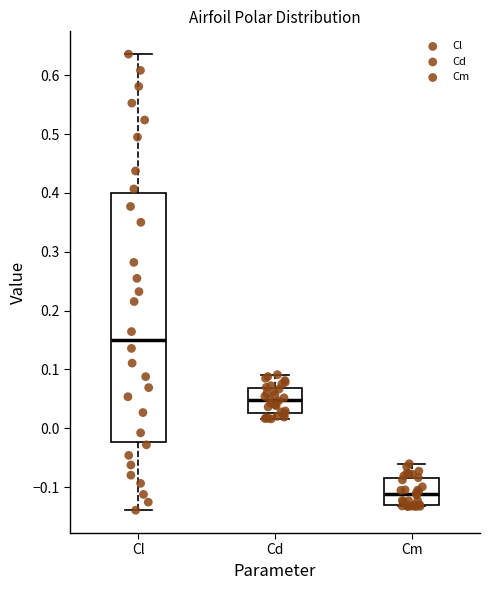

Where does the median line of the box for Cm sit on the y-axis? The values are not printed on the chart, so give them approximately, as read against the axis.

-0.11